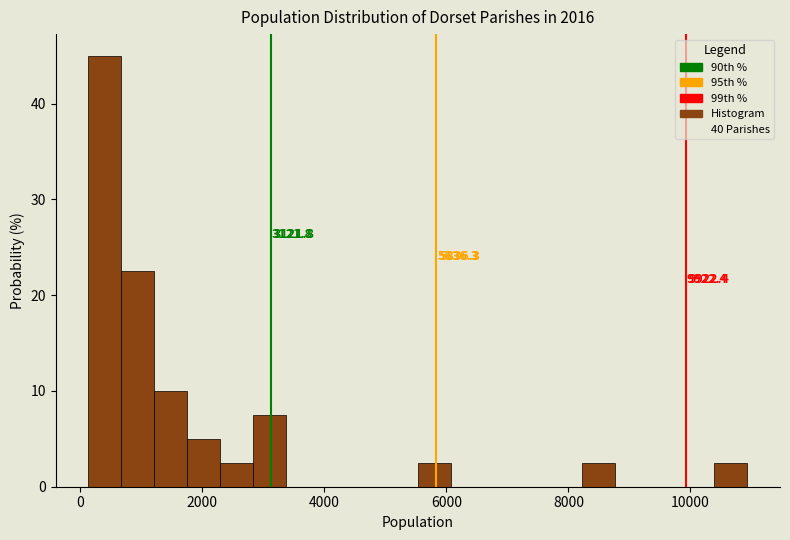

Around what value on the x-axis is the tallest bar? Give the approximate position of its centre, as read against the axis.

400